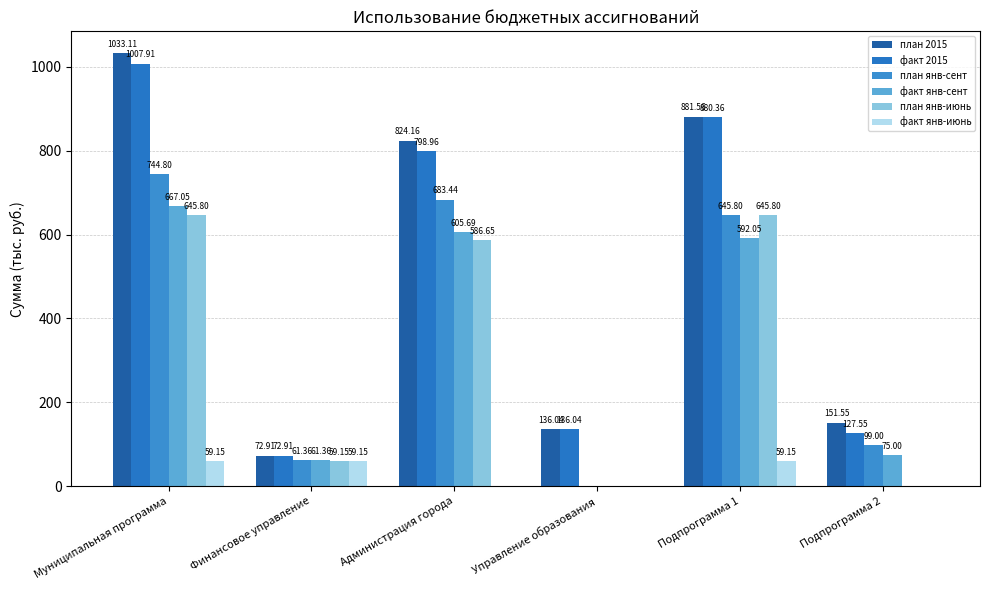

How many data points does each series have?

6